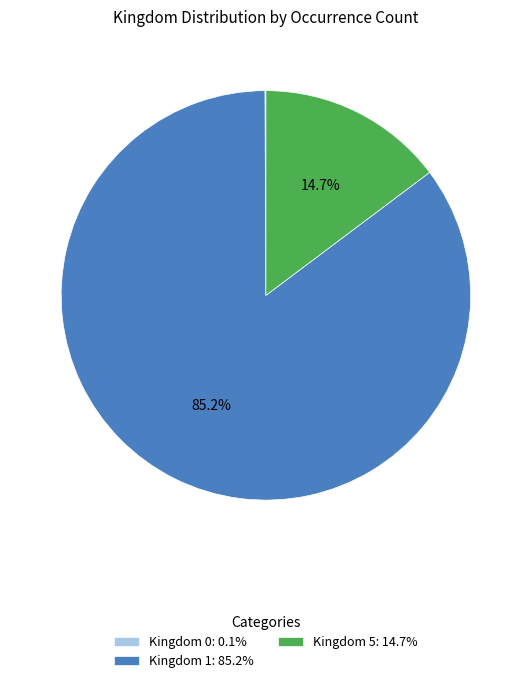

Is there any slice that represents more than half of the pie?

Yes